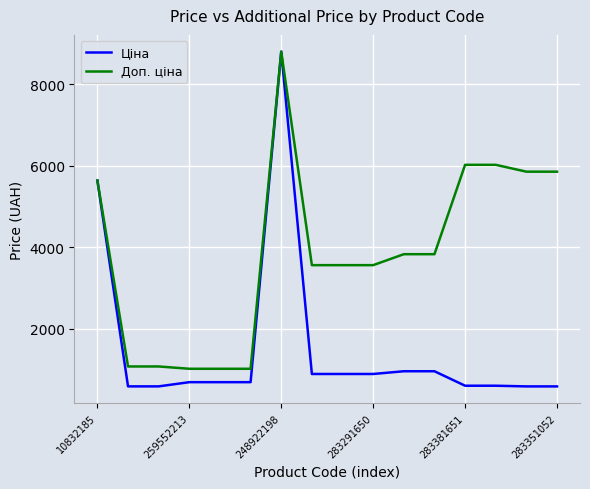

What is the difference between the second highest and minimum values in the Ціна series?

5050.7